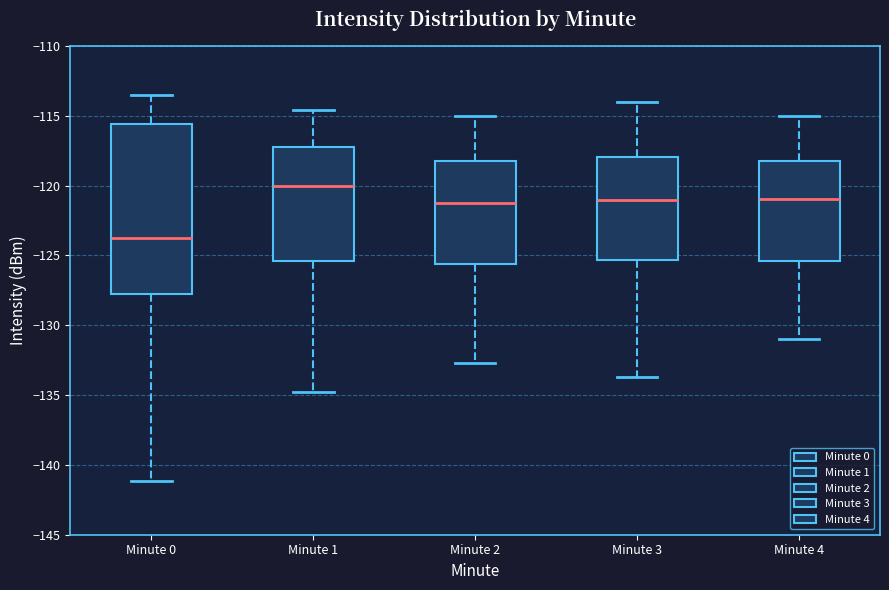

Reading left to right, read every box against the y-axis: the position of its median line, the range the box covers, and the ends of its whiskers. The values are not printed on the chart, so give them approximately, as read against the axis.

Minute 0: median -123.5, box -127.5 to -115.5, whiskers -141.0 to -113.5
Minute 1: median -120.0, box -125.5 to -117.5, whiskers -135.0 to -114.5
Minute 2: median -121.0, box -125.5 to -118.0, whiskers -132.5 to -115.0
Minute 3: median -121.0, box -125.5 to -118.0, whiskers -133.5 to -114.0
Minute 4: median -121.0, box -125.5 to -118.0, whiskers -131.0 to -115.0